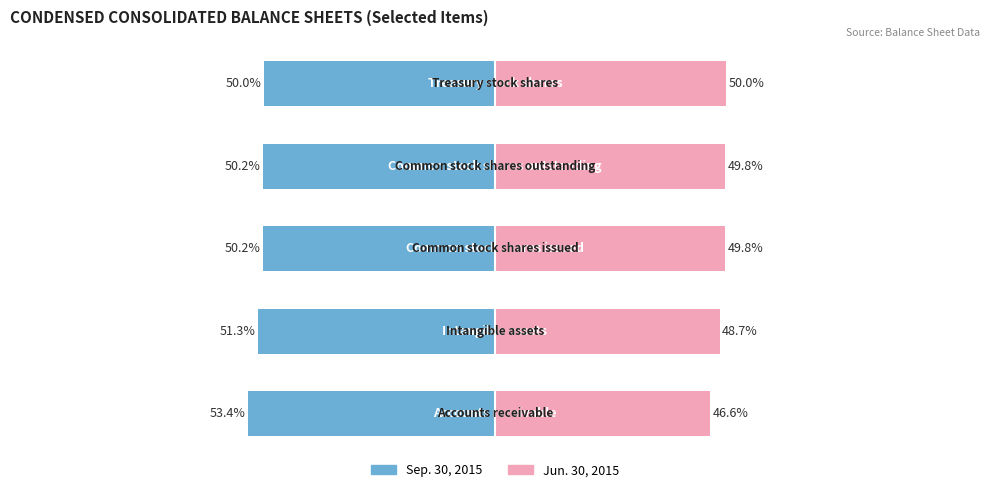

What is the difference between the maximum and second lowest values in the Jun. 30, 2015 series?

1.3